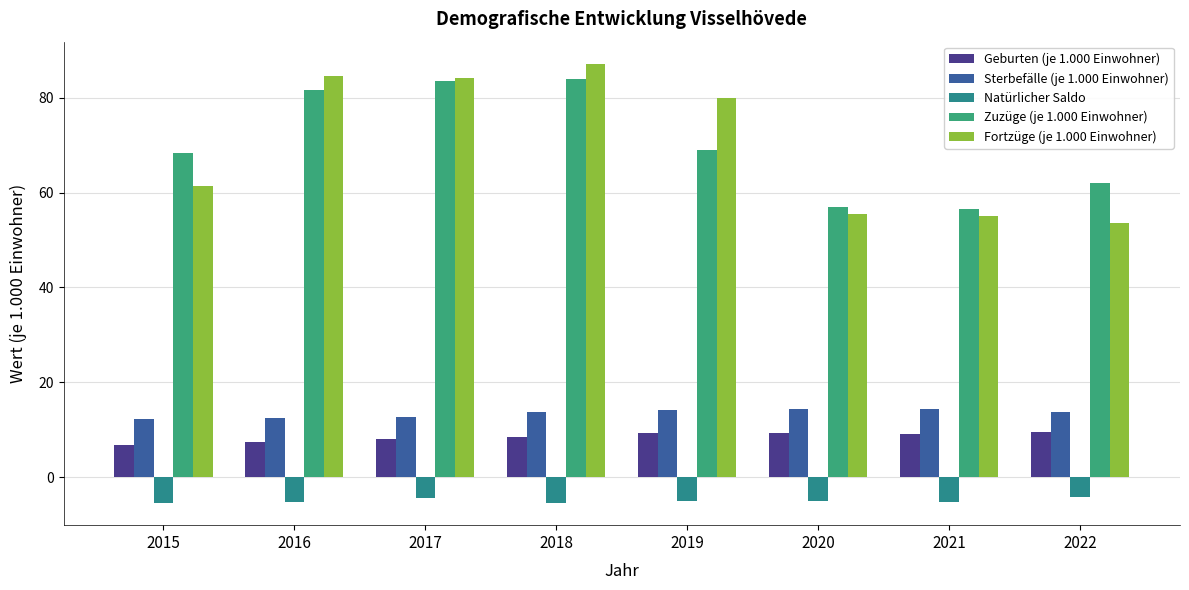

Are the bars grouped side by side (vs. stacked)?

Yes